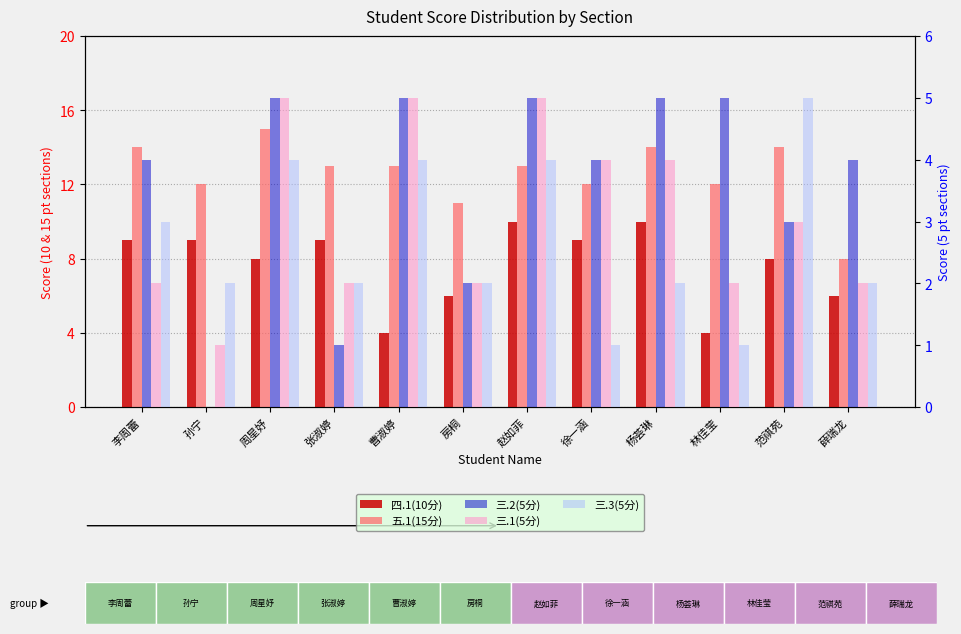

Which series has the largest total across all categories?

五.1(15分)